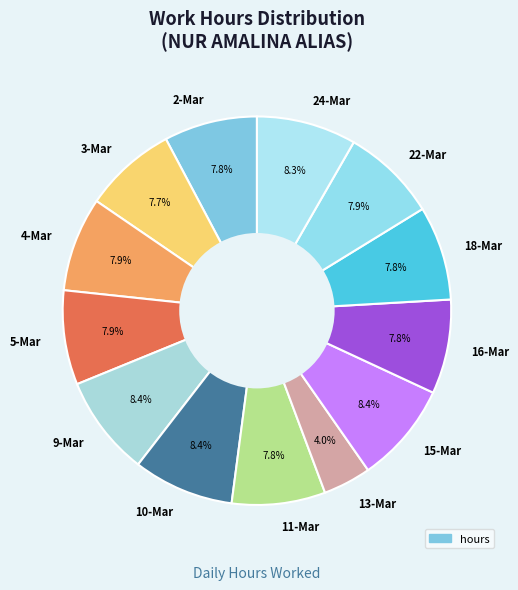

To the nearest percent, what is the difference between the largest and smallest slice percentages?

4%